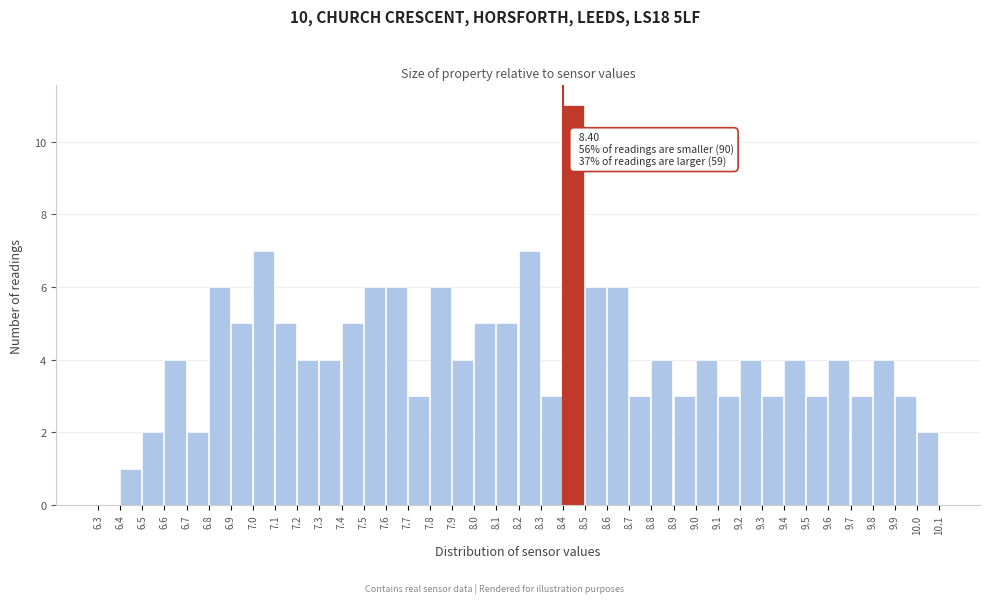

Over which range of the x-axis is the bar tallest?

8.4 to 8.5